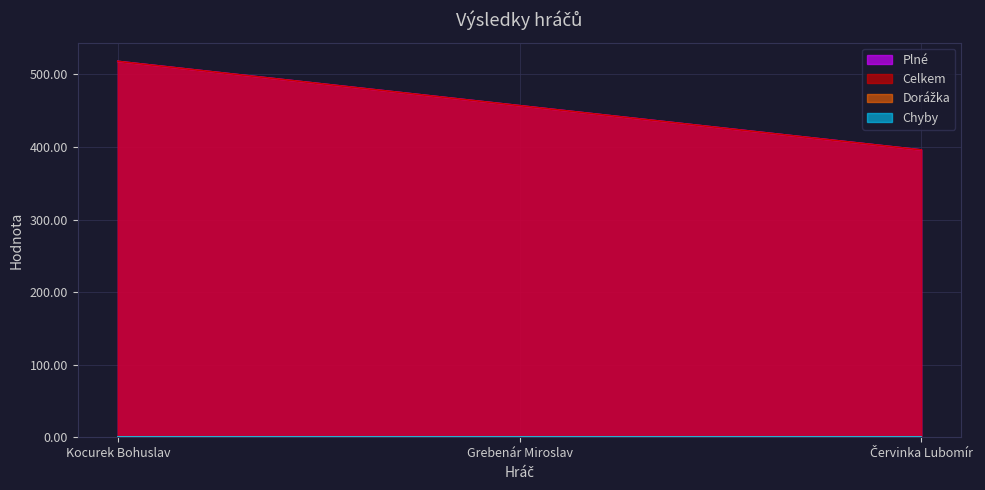

Does the chart display data point markers on the line(s)?

No